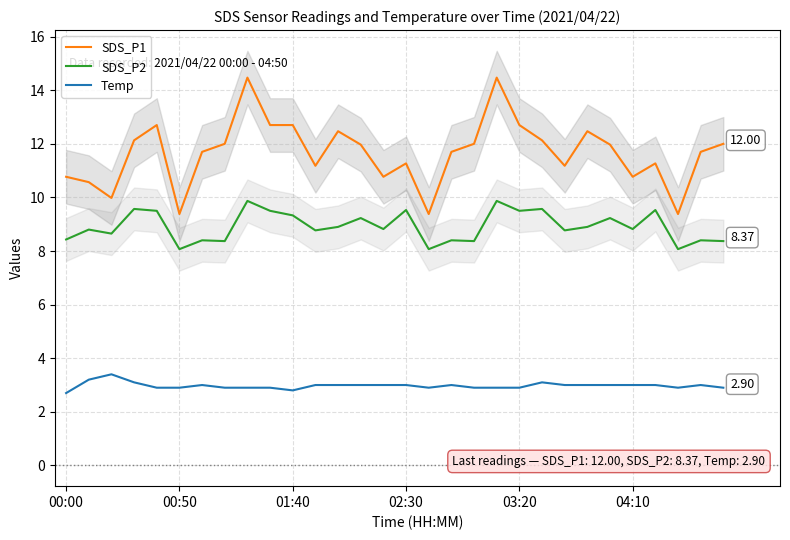

True or false: Temp and SDS_P1 cross at least once.

False